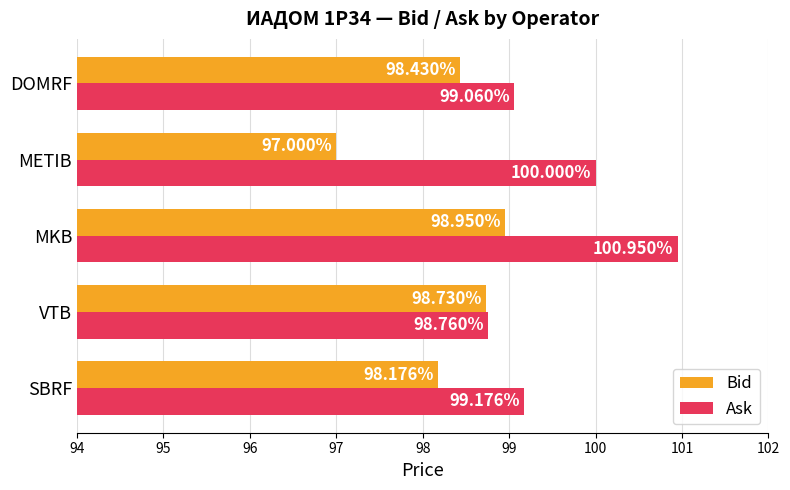

What is the sum of all Bid values?

491.3